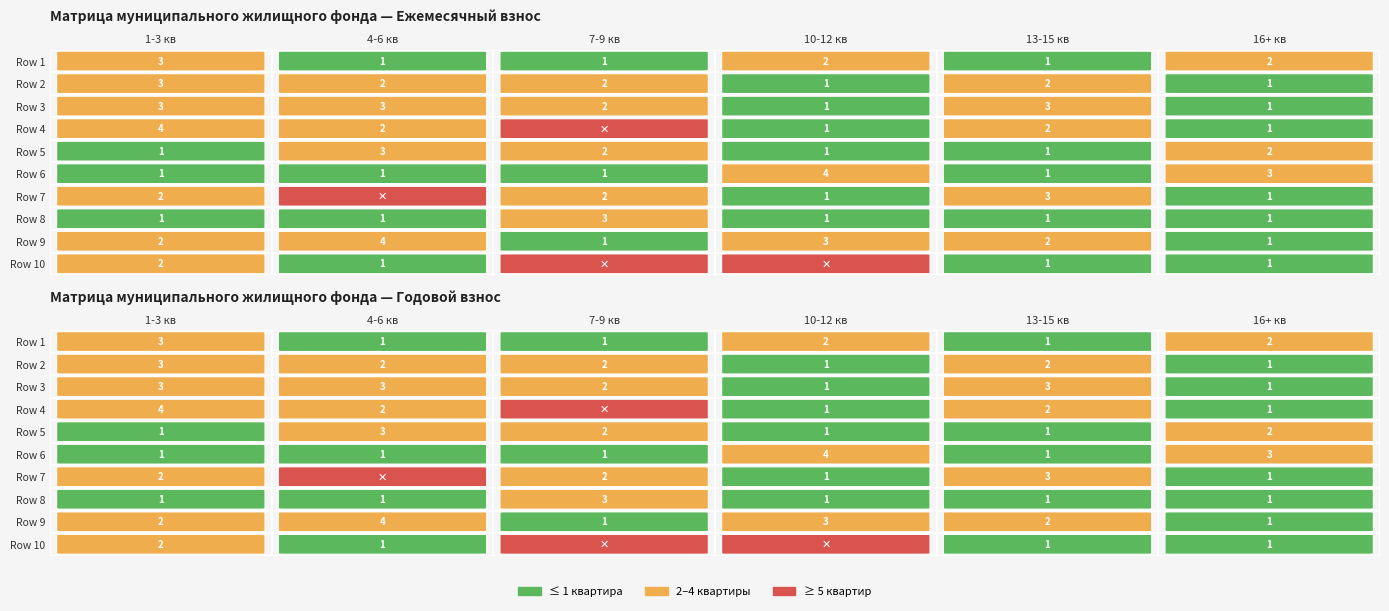

What is the difference between the highest and lowest values at Row 2?

2